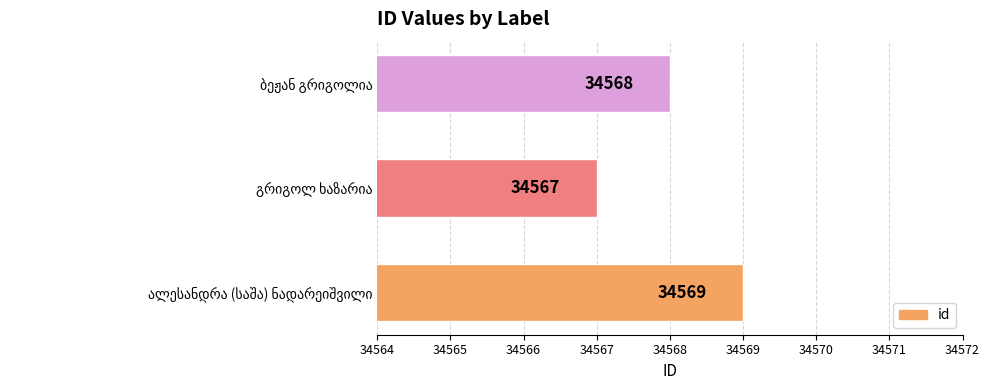

What is the average value?

34568